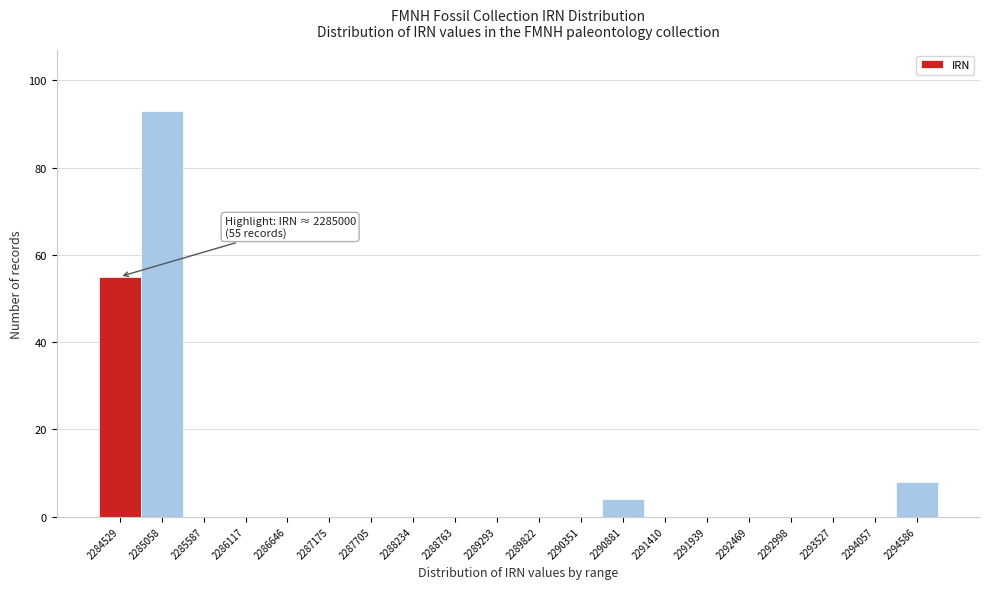

Reading right to left, list all the values displayed in this chart.

2294586=8	2294057=0	2293527=0	2292998=0	2292469=0	2291939=0	2291410=0	2290881=4	2290351=0	2289822=0	2289293=0	2288763=0	2288234=0	2287705=0	2287175=0	2286646=0	2286117=0	2285587=0	2285058=93	2284529=55